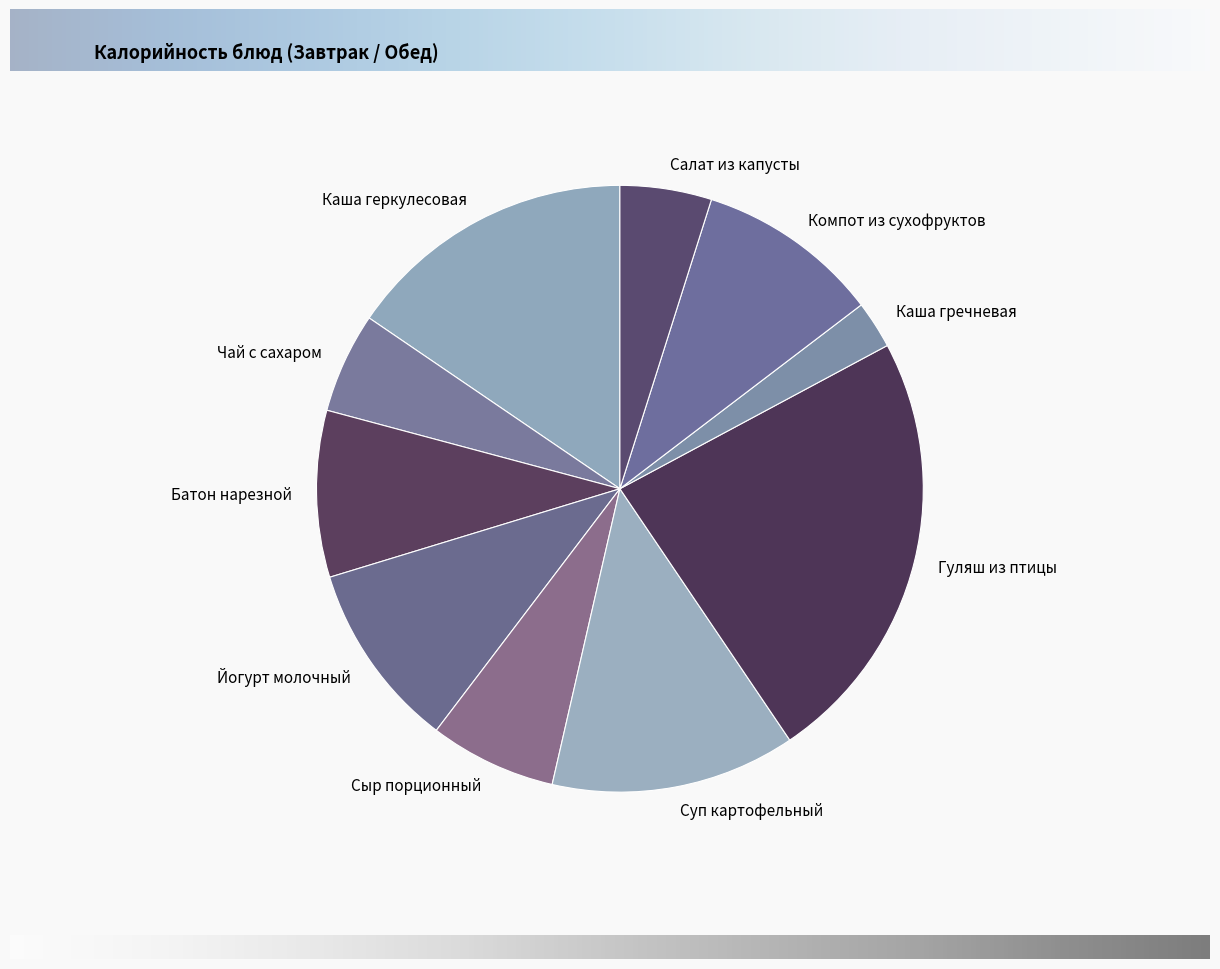

What is the ratio of the value at Суп картофельный to the value at Салат из капусты?

2.7